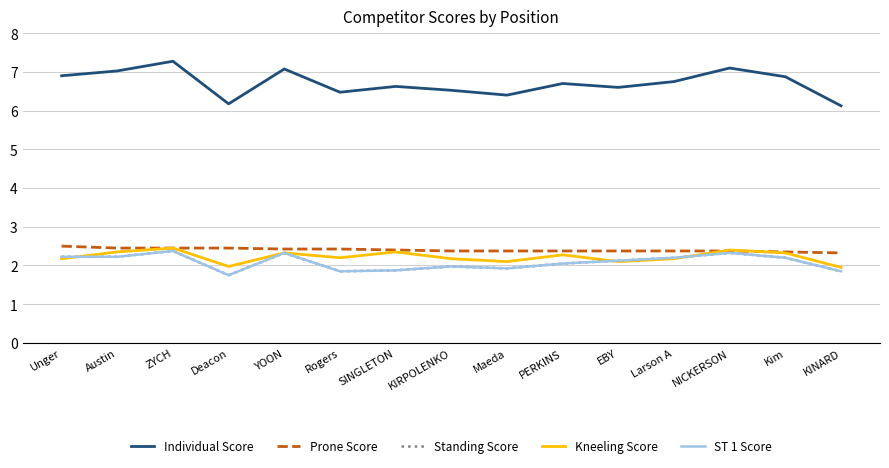

Rank the series at NICKERSON from highest to lowest value.

Individual Score, Kneeling Score, Prone Score, Standing Score, ST 1 Score